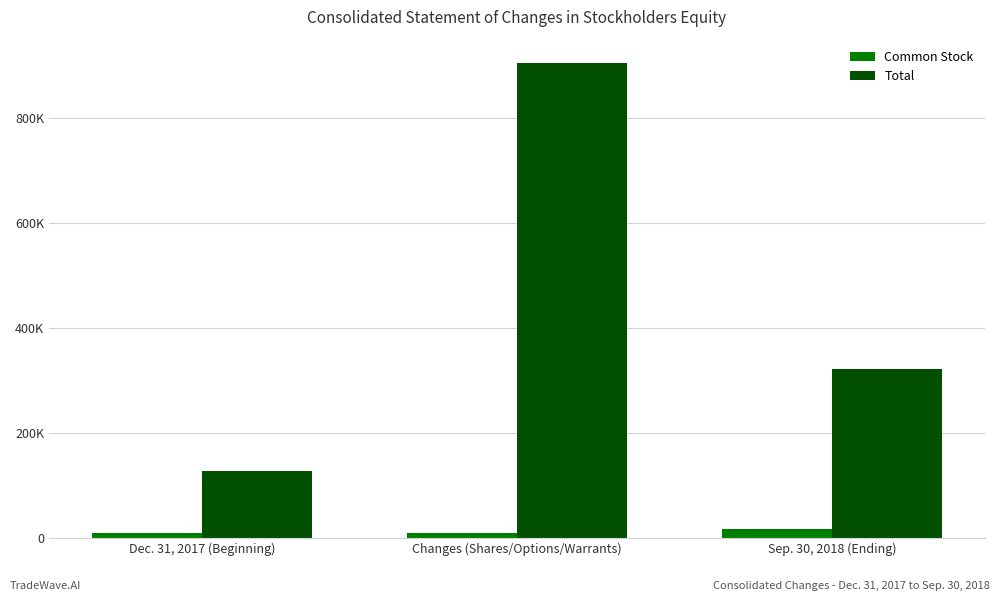

The value of Common Stock at Changes (Shares/Options/Warrants) is 2491. True or false?

False